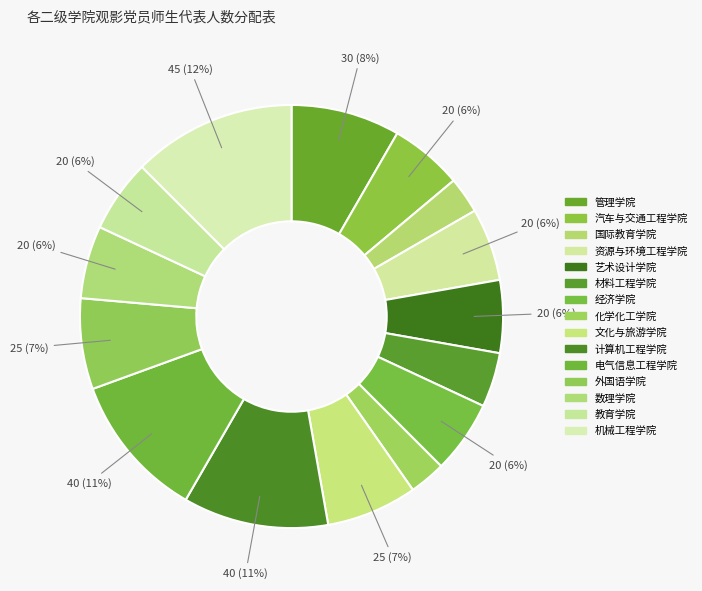

Does any single category account for the majority?

No